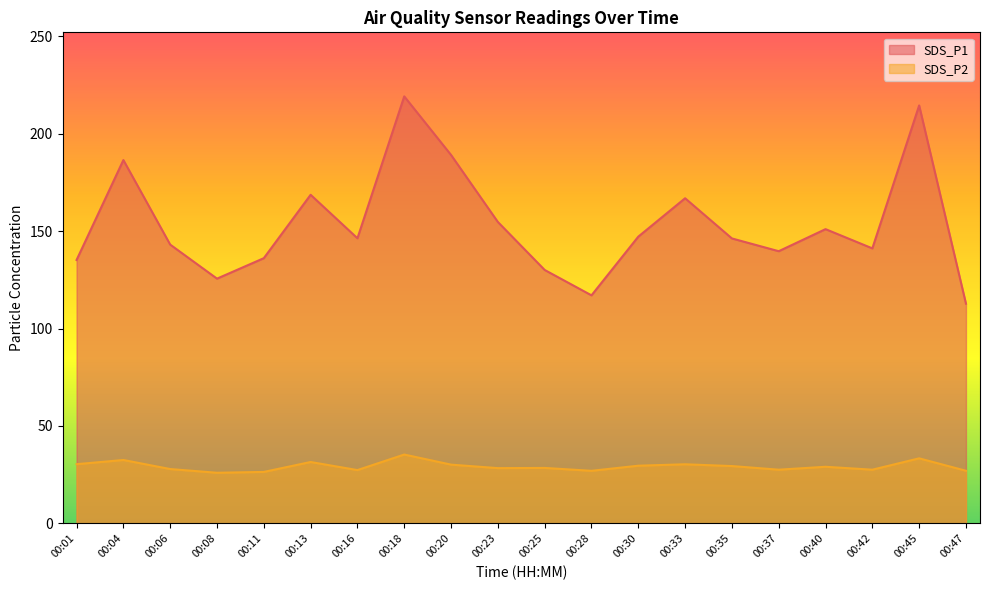

List the series in order of their peak value, highest first.

SDS_P1, SDS_P2